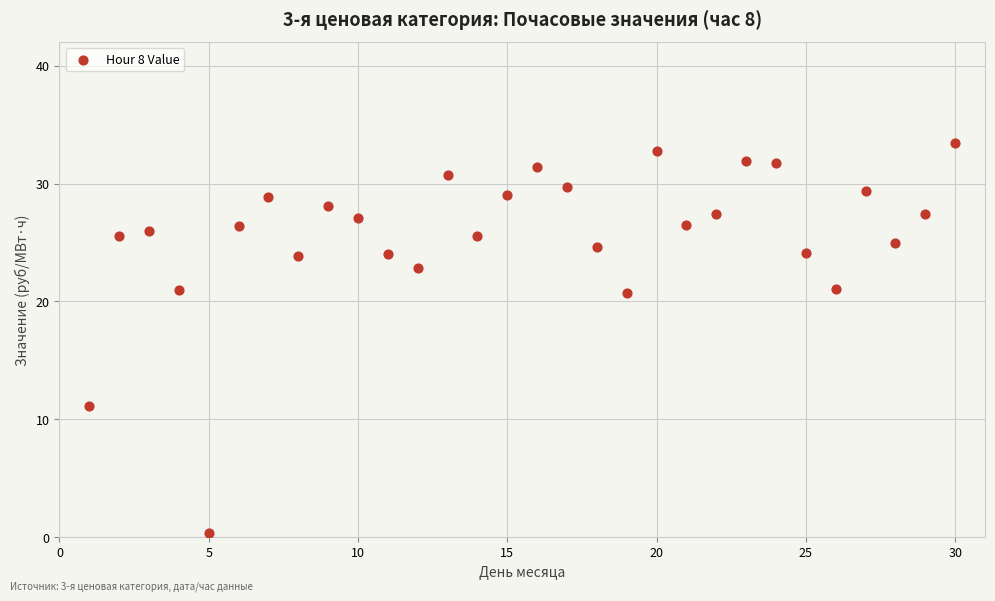

What is the range of X values (max minus min)?

29.0